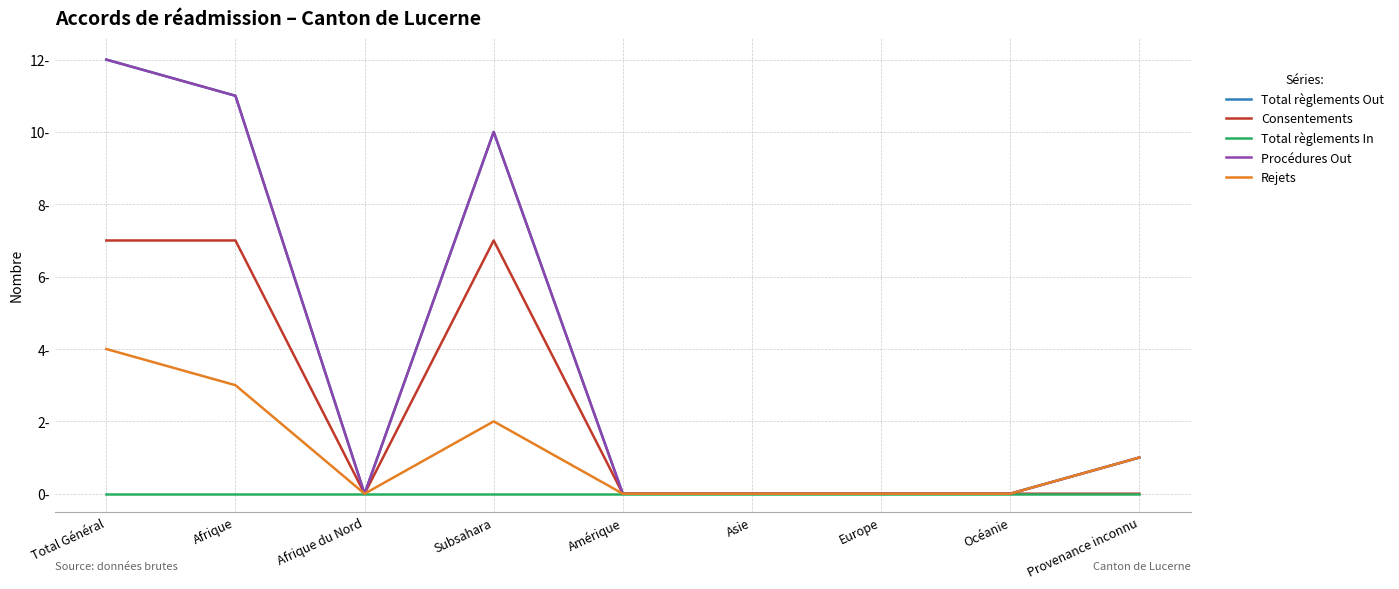

Is this an area chart (filled region under the line)?

No